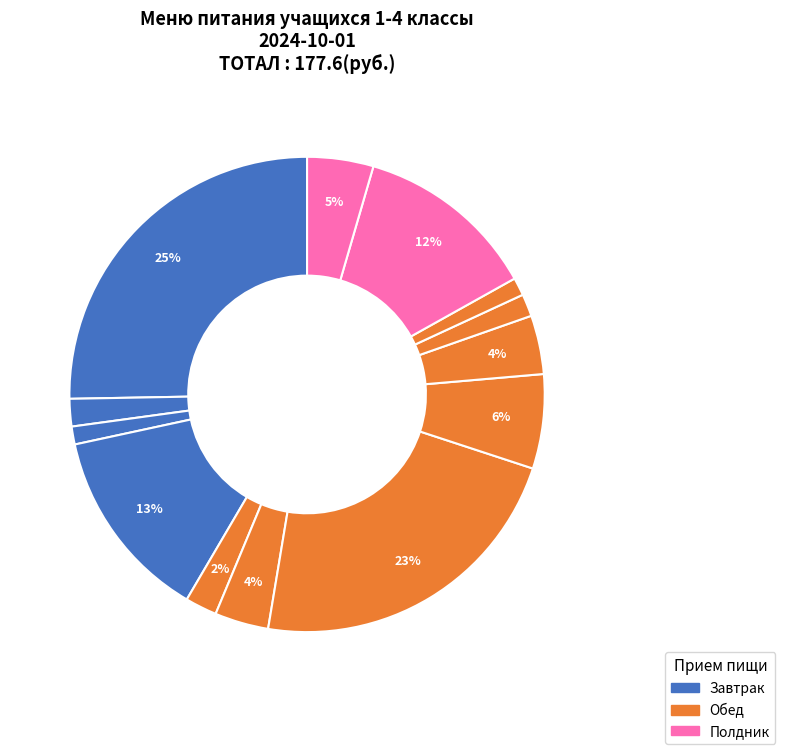

How many segments does this pie chart have?

13